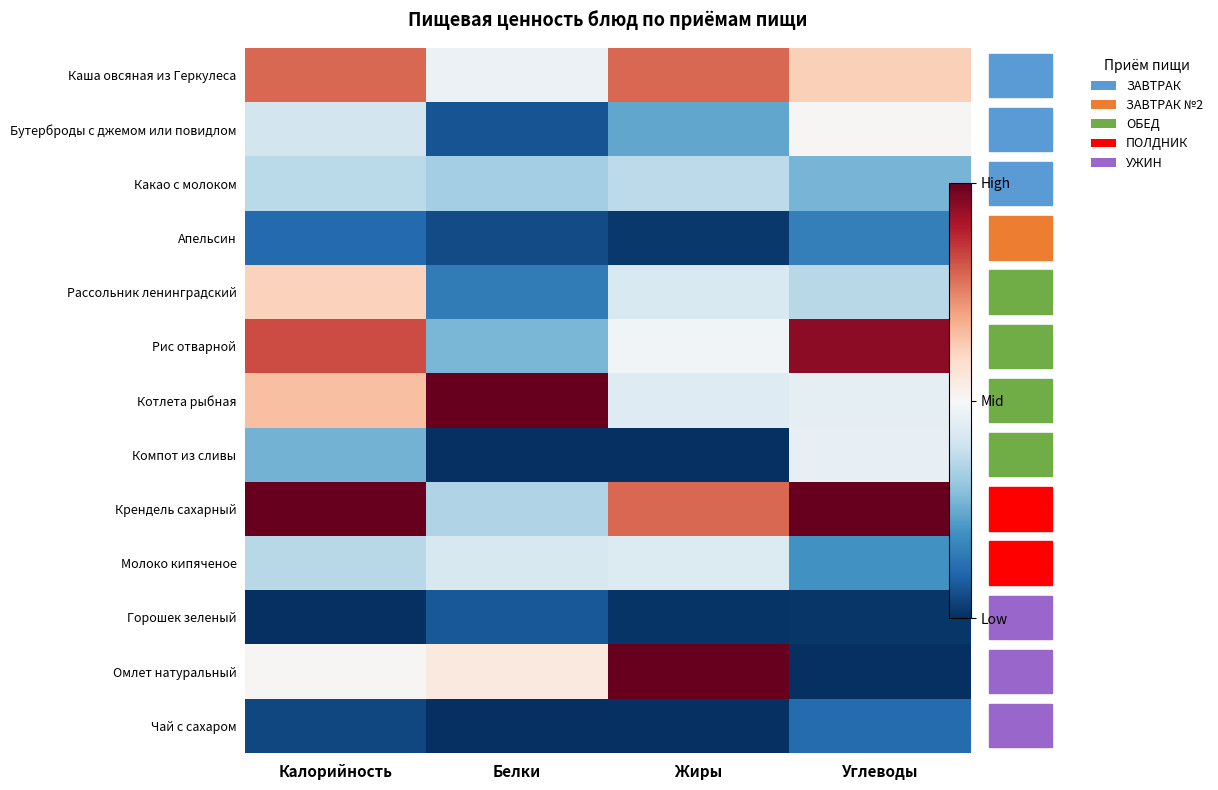

At which label does Какао с молоком reach its minimum?

Углеводы